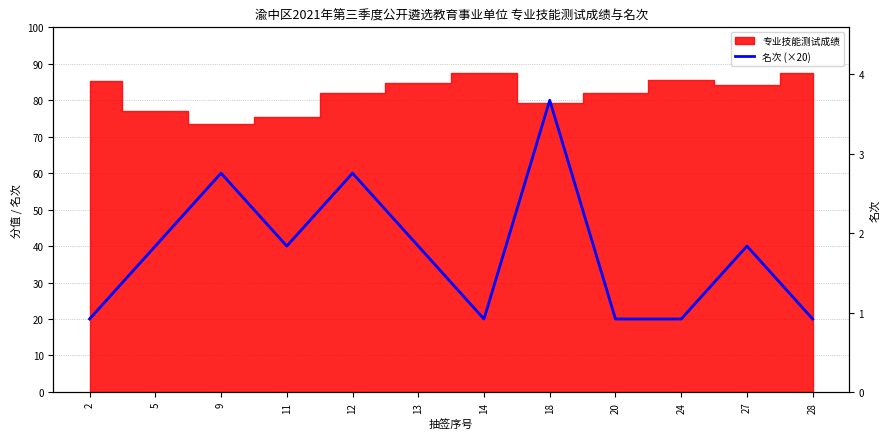

How many data points are less than 40?

5